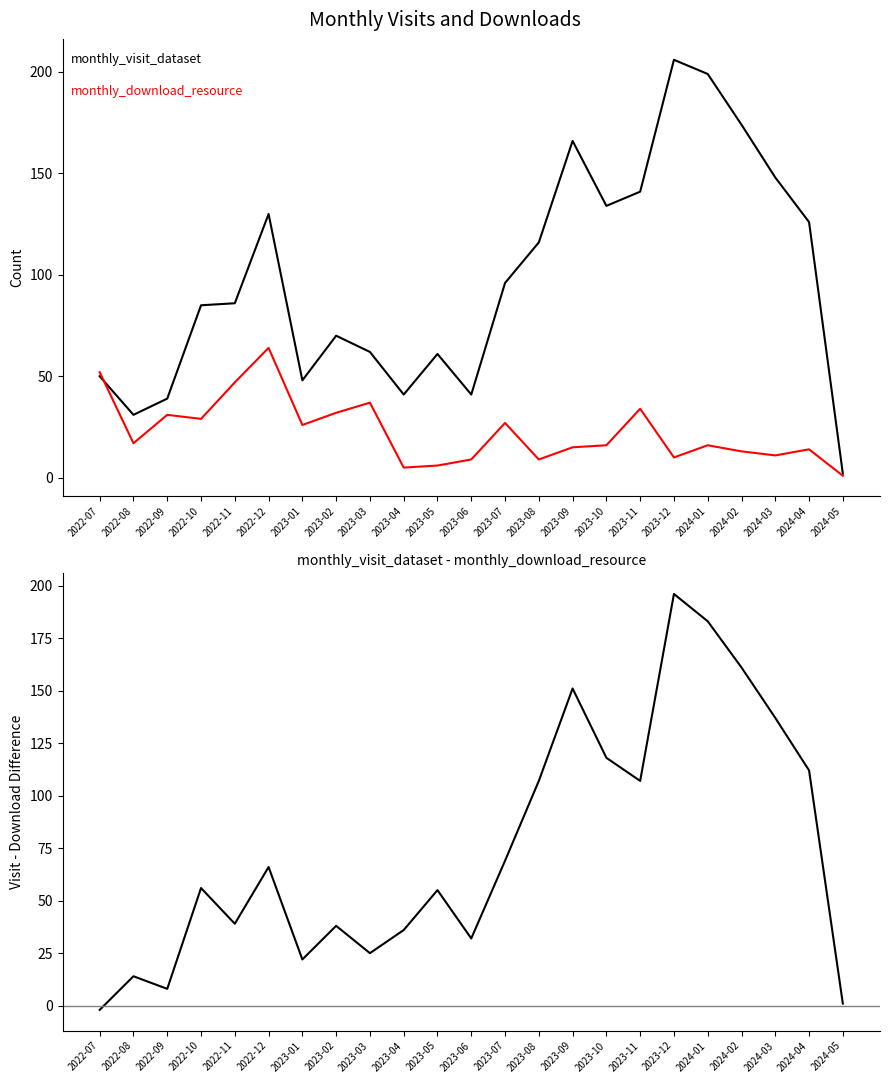

Reading left to right, transcribe all the data shown in this chart.

monthly_visit_dataset: 2022-07=50	2022-08=31	2022-09=39	2022-10=85	2022-11=86	2022-12=130	2023-01=48	2023-02=70	2023-03=62	2023-04=41	2023-05=61	2023-06=41	2023-07=96	2023-08=116	2023-09=166	2023-10=134	2023-11=141	2023-12=206	2024-01=199	2024-02=174	2024-03=148	2024-04=126	2024-05=2
monthly_download_resource: 2022-07=52	2022-08=17	2022-09=31	2022-10=29	2022-11=47	2022-12=64	2023-01=26	2023-02=32	2023-03=37	2023-04=5	2023-05=6	2023-06=9	2023-07=27	2023-08=9	2023-09=15	2023-10=16	2023-11=34	2023-12=10	2024-01=16	2024-02=13	2024-03=11	2024-04=14	2024-05=1
visit - download difference: 2022-07=-2	2022-08=14	2022-09=8	2022-10=56	2022-11=39	2022-12=66	2023-01=22	2023-02=38	2023-03=25	2023-04=36	2023-05=55	2023-06=32	2023-07=69	2023-08=107	2023-09=151	2023-10=118	2023-11=107	2023-12=196	2024-01=183	2024-02=161	2024-03=137	2024-04=112	2024-05=1